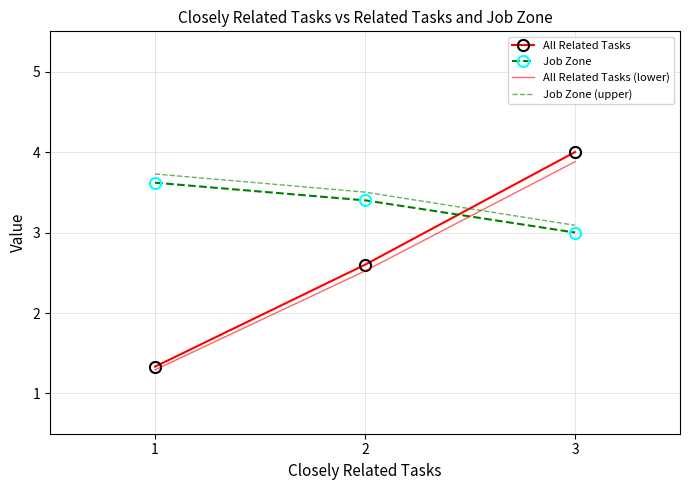

Reading right to left, list all the values displayed in this chart.

All Related Tasks: 4.0	2.6	1.3
Job Zone: 3.0	3.4	3.6
All Related Tasks (lower): 3.9	2.5	1.3
Job Zone (upper): 3.1	3.5	3.7